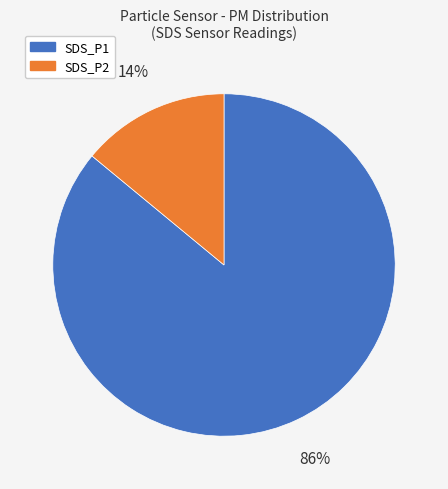

Which has a higher value, SDS_P1 or SDS_P2?

SDS_P1